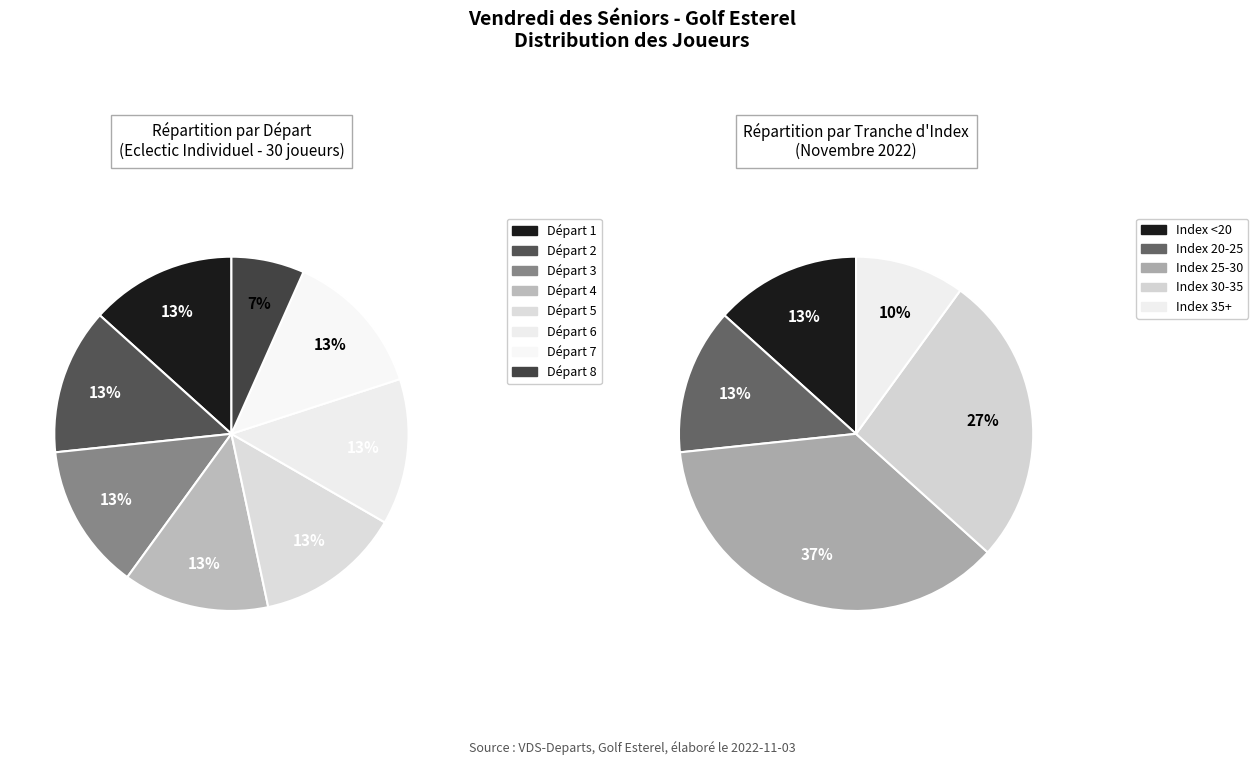

True or false: COLLARD Xavier accounts for 1% of the total.

False